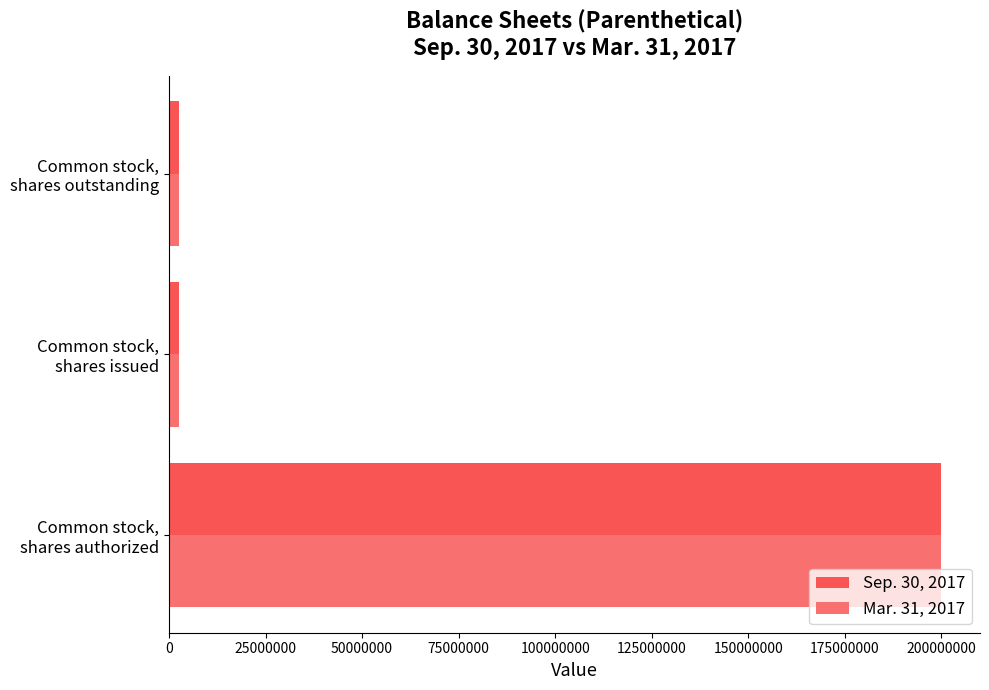

How many series are shown in this chart?

2